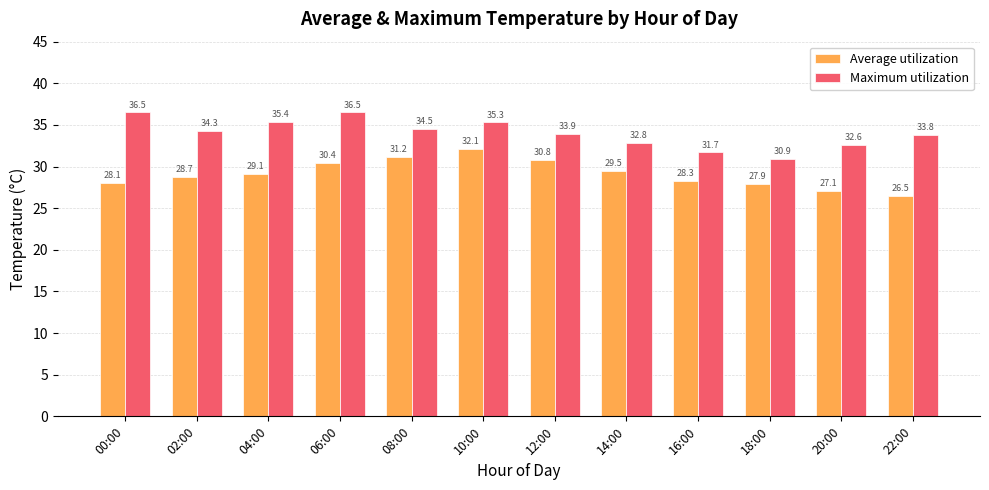

Which category has the highest value in the Average utilization series?

10:00